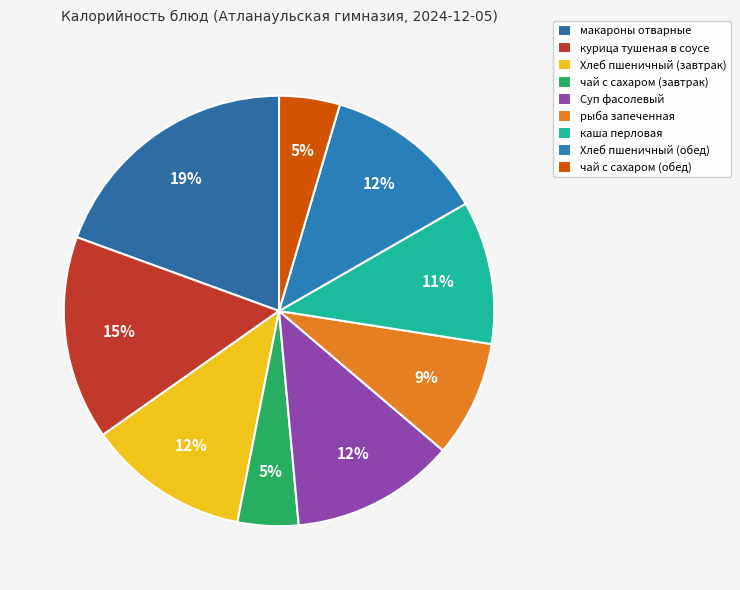

What percentage is the каша перловая slice, to the nearest percent?

11%